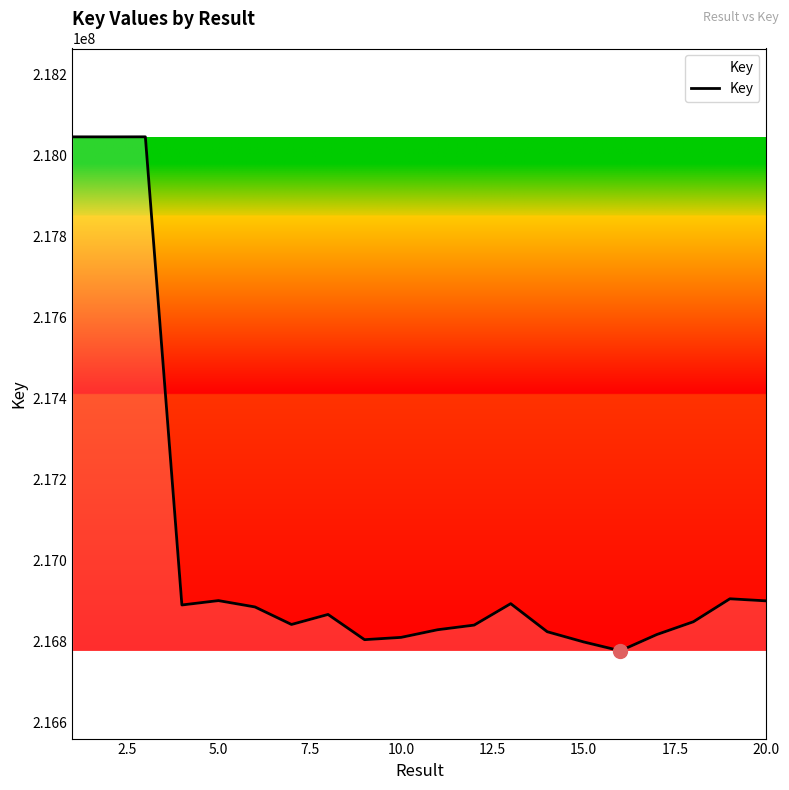

What is the maximum value shown in the chart?

218046992